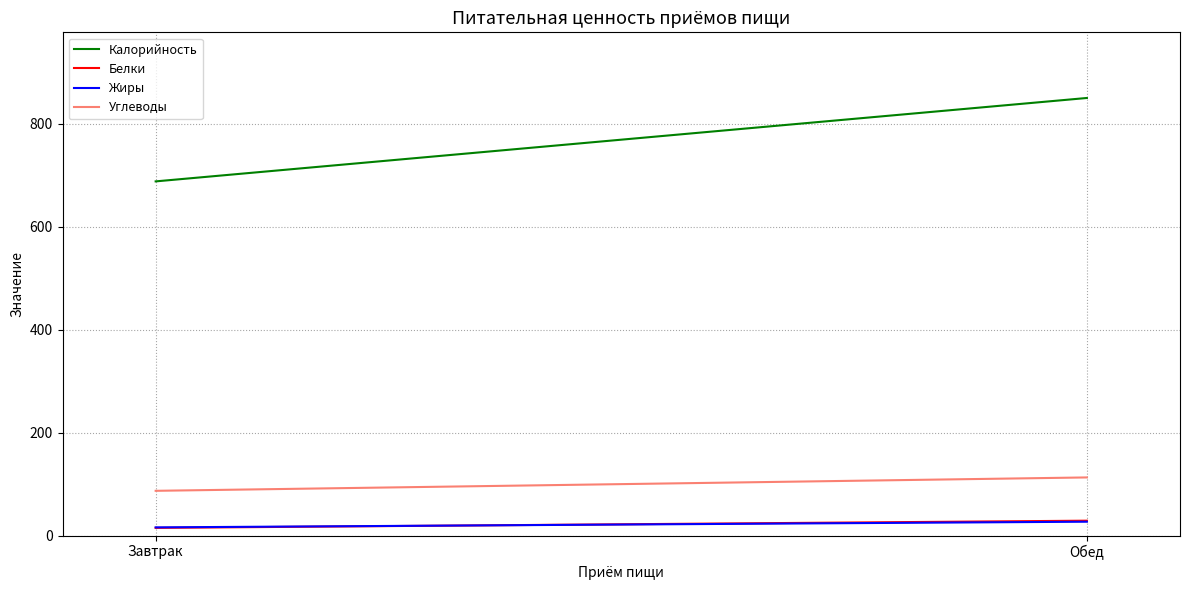

What are all the series names shown in the legend?

Калорийность, Белки, Жиры, Углеводы